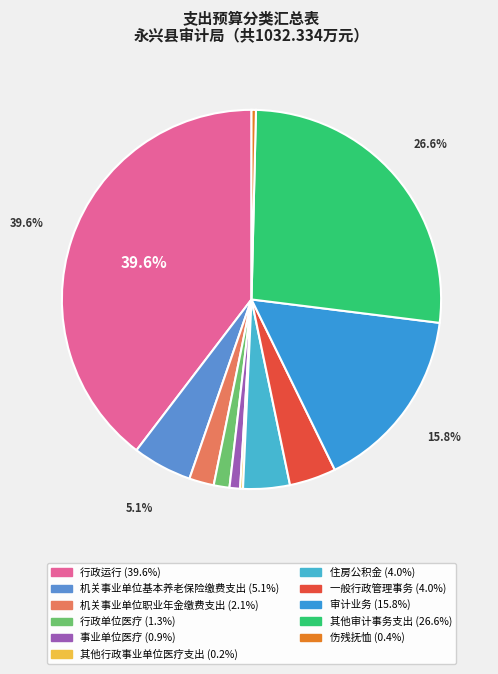

What is the ratio of the value at 其他行政事业单位医疗支出 to the value at 行政单位医疗?

0.2